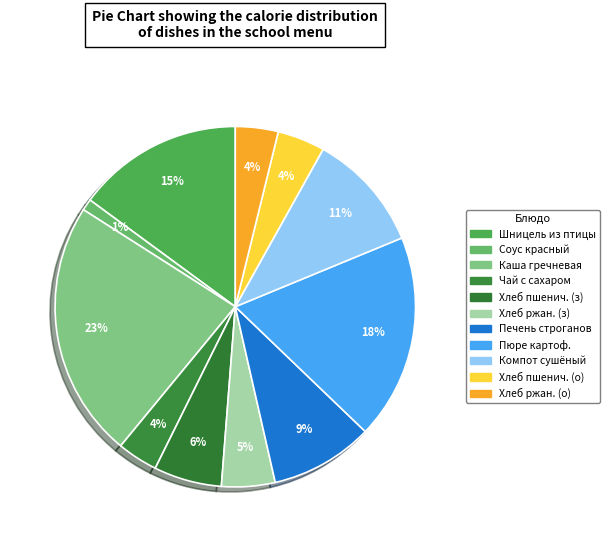

To the nearest percent, what is the difference between the largest and smallest slice percentages?

22%